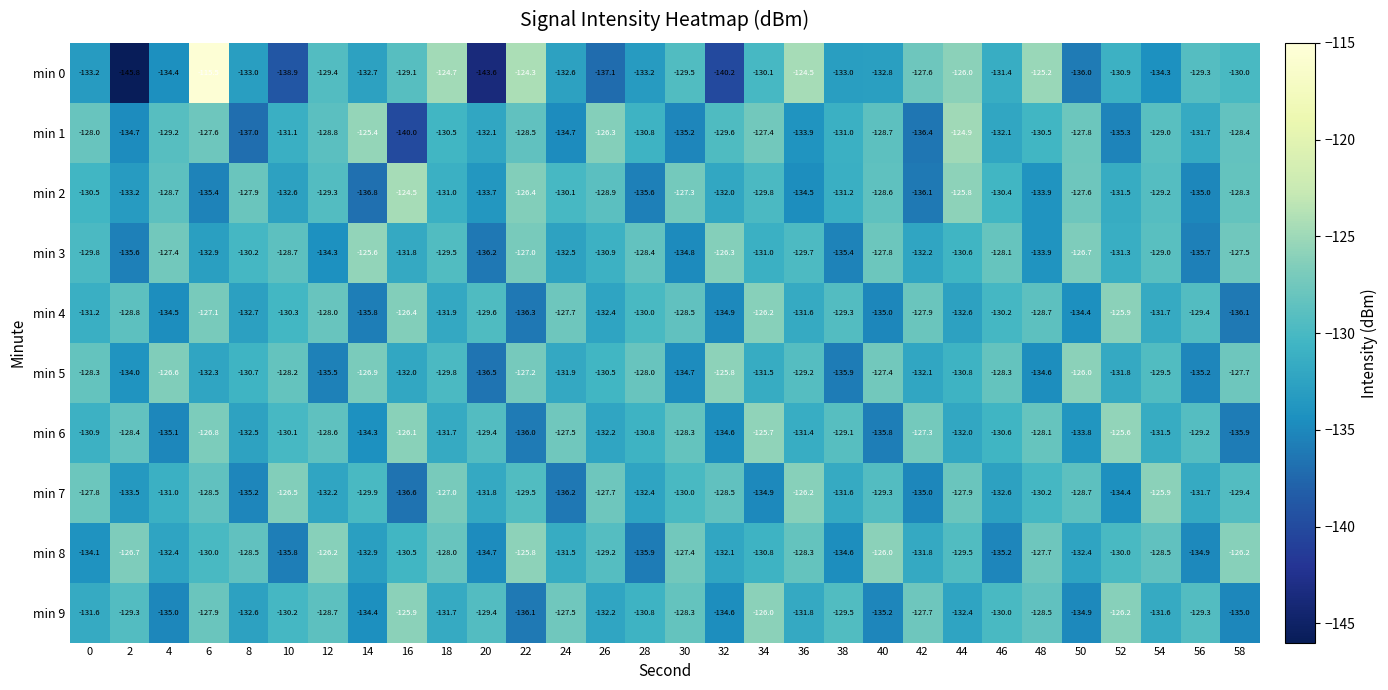

At which label does min 8 reach its minimum?

28